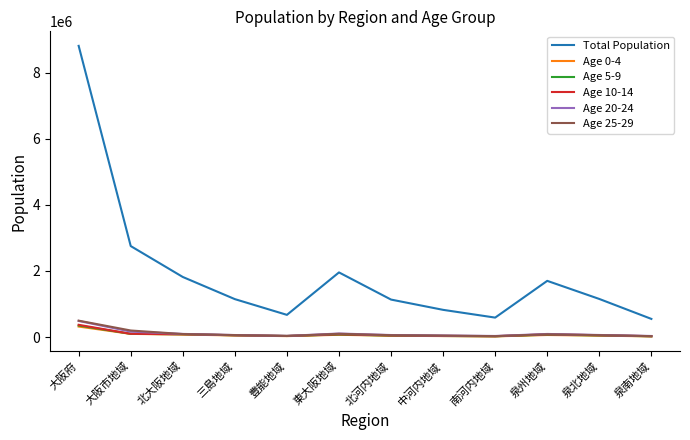

Which series has the largest total across all categories?

Total Population